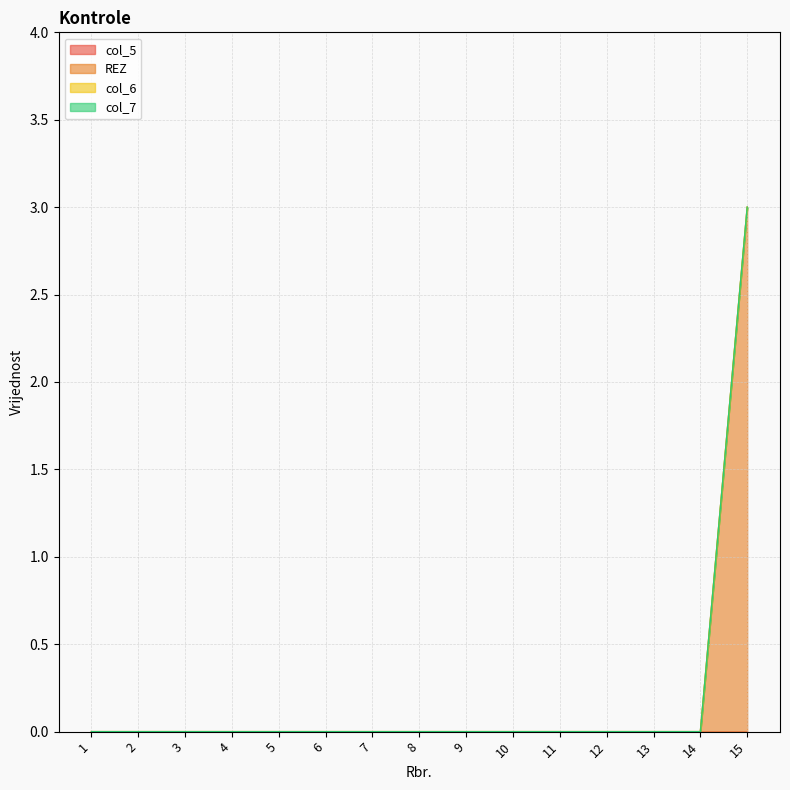

True or false: col_6 and col_5 cross at least once.

False